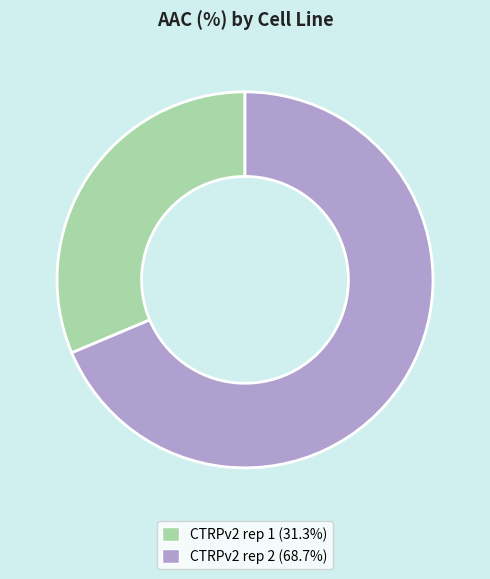

Is it true that CTRPv2 rep 1 is 22% of the pie?

False